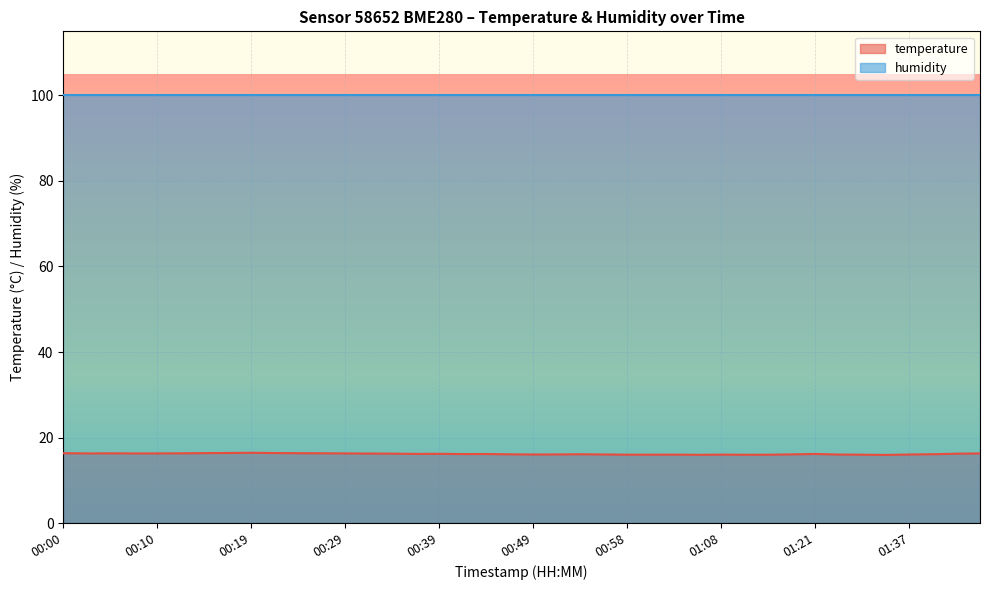

Reading left to right, extract all data points from this chart.

16.3	16.3	16.3	16.3	16.3	16.3	16.4	16.4	16.4	16.4	16.3	16.3	16.3	16.2	16.2	16.2	16.2	16.1	16.1	16.1	16.0	16.1	16.1	16.0	16.0	16.0	16.0	16.0	16.0	16.0	16.0	16.1	16.1	16.0	16.0	15.9	16.0	16.1	16.2	16.3